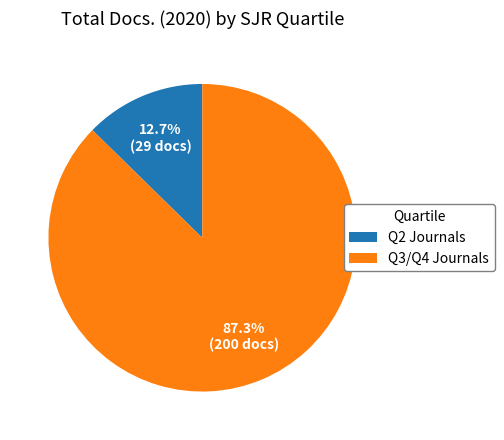

Which category accounts for the majority?

Q3/Q4 Journals